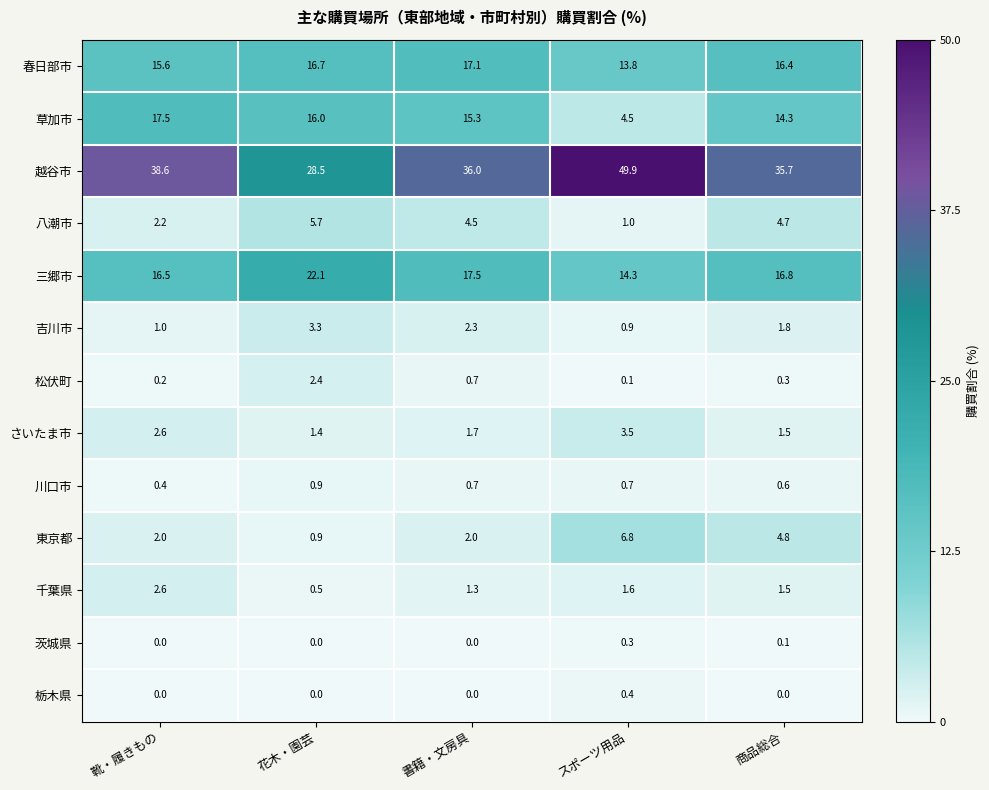

Which series has the largest range (max minus min)?

越谷市